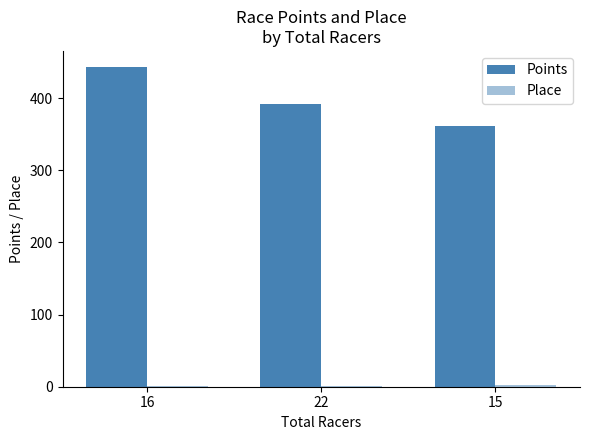

Are the bars horizontal?

No